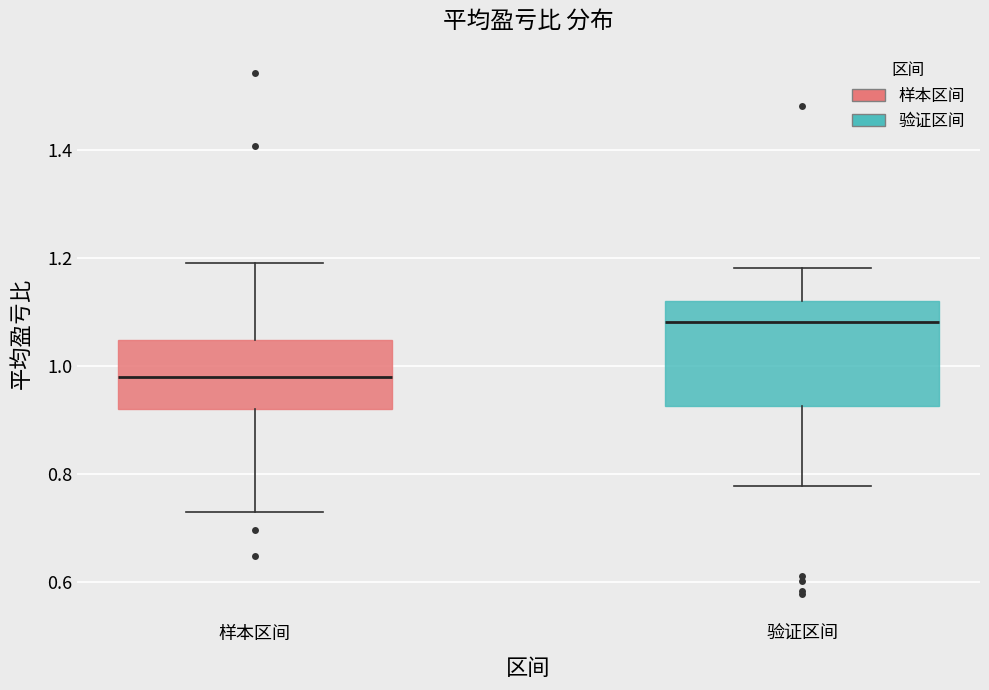

Reading left to right, transcribe this box plot: for each box, give where its median line is, the range the box spans, and where its two whiskers end, as read against the y-axis. The values are not printed on the chart, so give them approximately, as read against the axis.

样本区间: median 0.98, box 0.92 to 1.04, whiskers 0.72 to 1.18
验证区间: median 1.08, box 0.92 to 1.12, whiskers 0.78 to 1.18